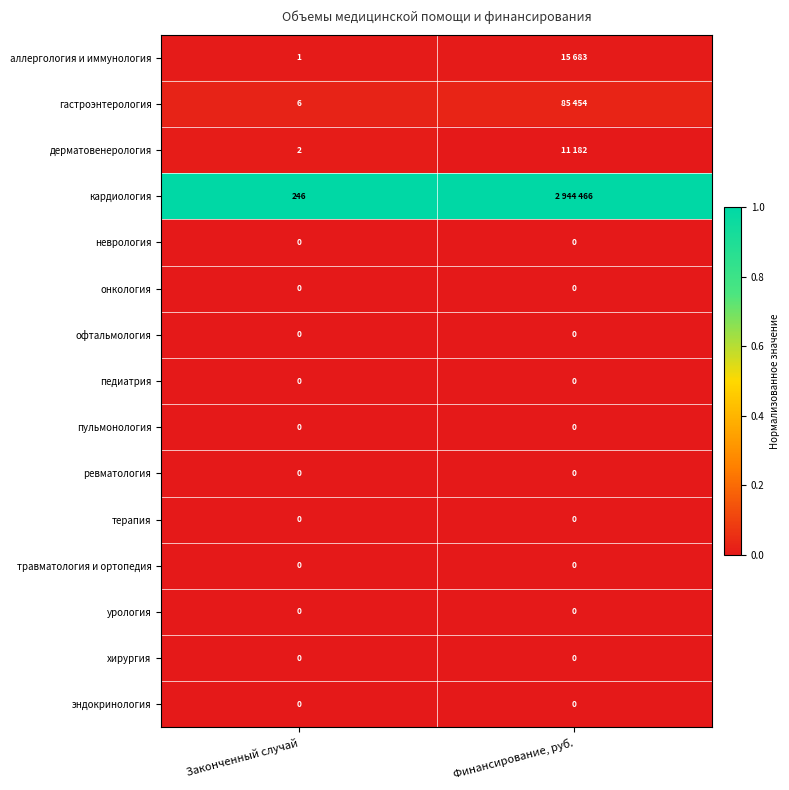

Is the value of офтальмология at Финансирование, руб. greater than the value of аллергология и иммунология at Законченный случай?

No